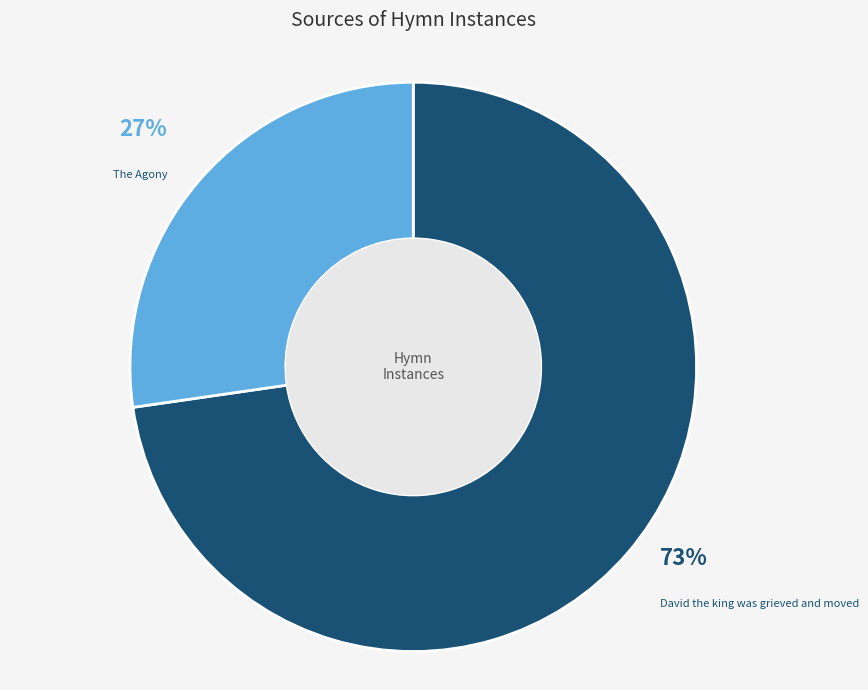

Is the sum of David the king was grieved and moved and The Agony greater than half?

Yes